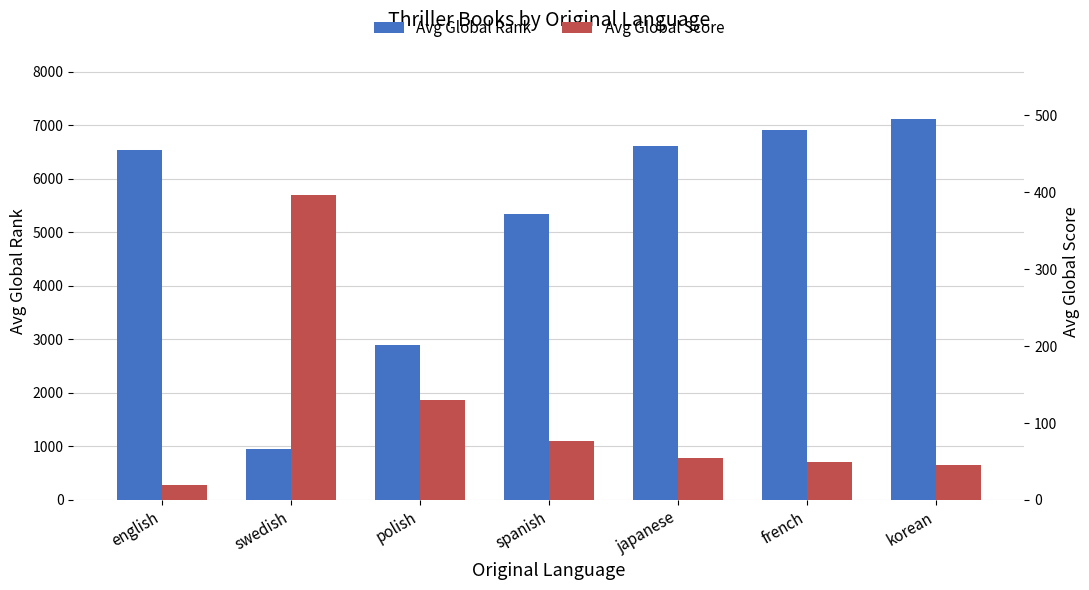

The value of Avg Global Rank at swedish is 482.9. True or false?

False